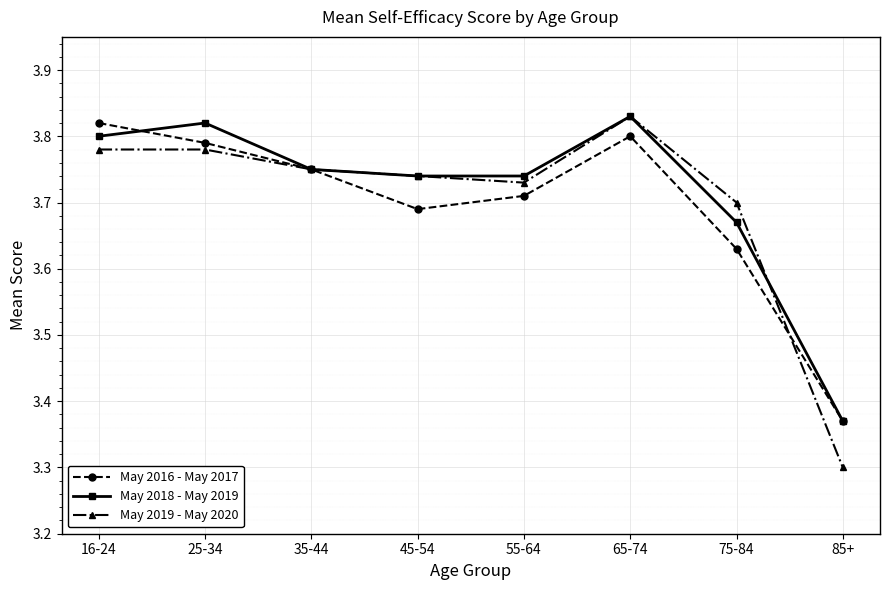

Between 55-64 and 65-74, which series saw the biggest shift?

May 2019 - May 2020